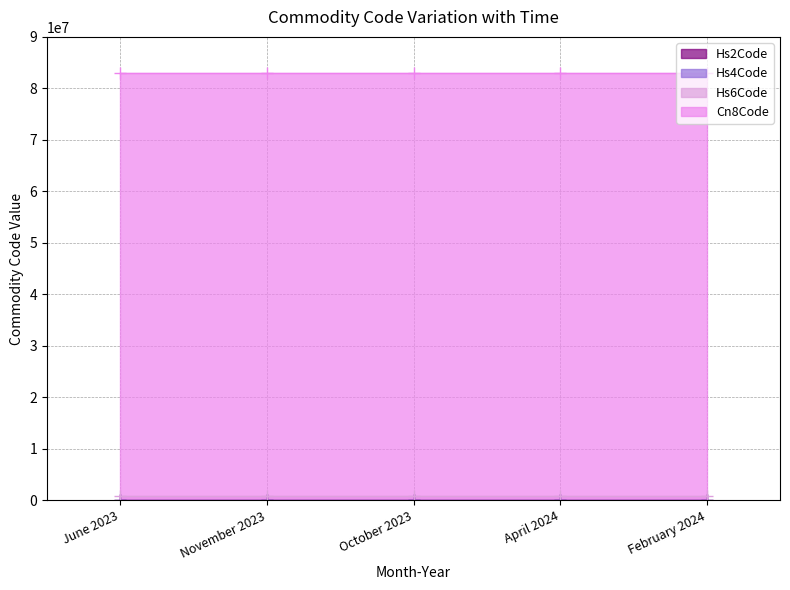

Reading left to right, transcribe all the data shown in this chart.

Hs2Code: June 2023=83	November 2023=83	October 2023=83	April 2024=83	February 2024=83
Hs4Code: June 2023=8306	November 2023=8306	October 2023=8306	April 2024=8306	February 2024=8306
Hs6Code: June 2023=830629	November 2023=830629	October 2023=830629	April 2024=830629	February 2024=830629
Cn8Code: June 2023=83062900	November 2023=83062900	October 2023=83062900	April 2024=83062900	February 2024=83062900